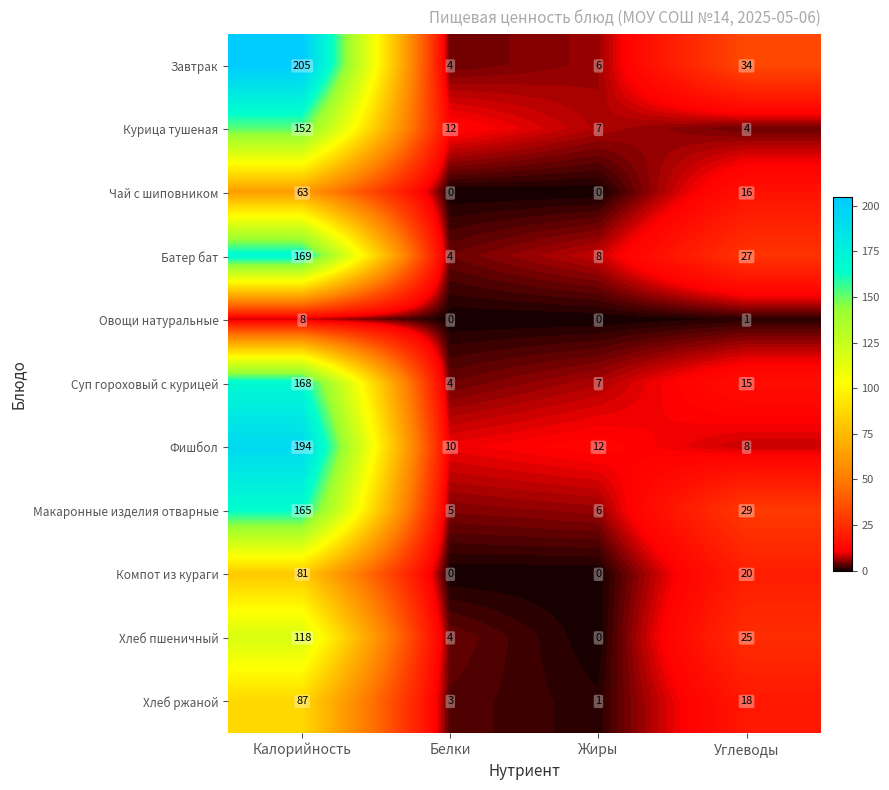

What is the total value across all series at Углеводы?

197